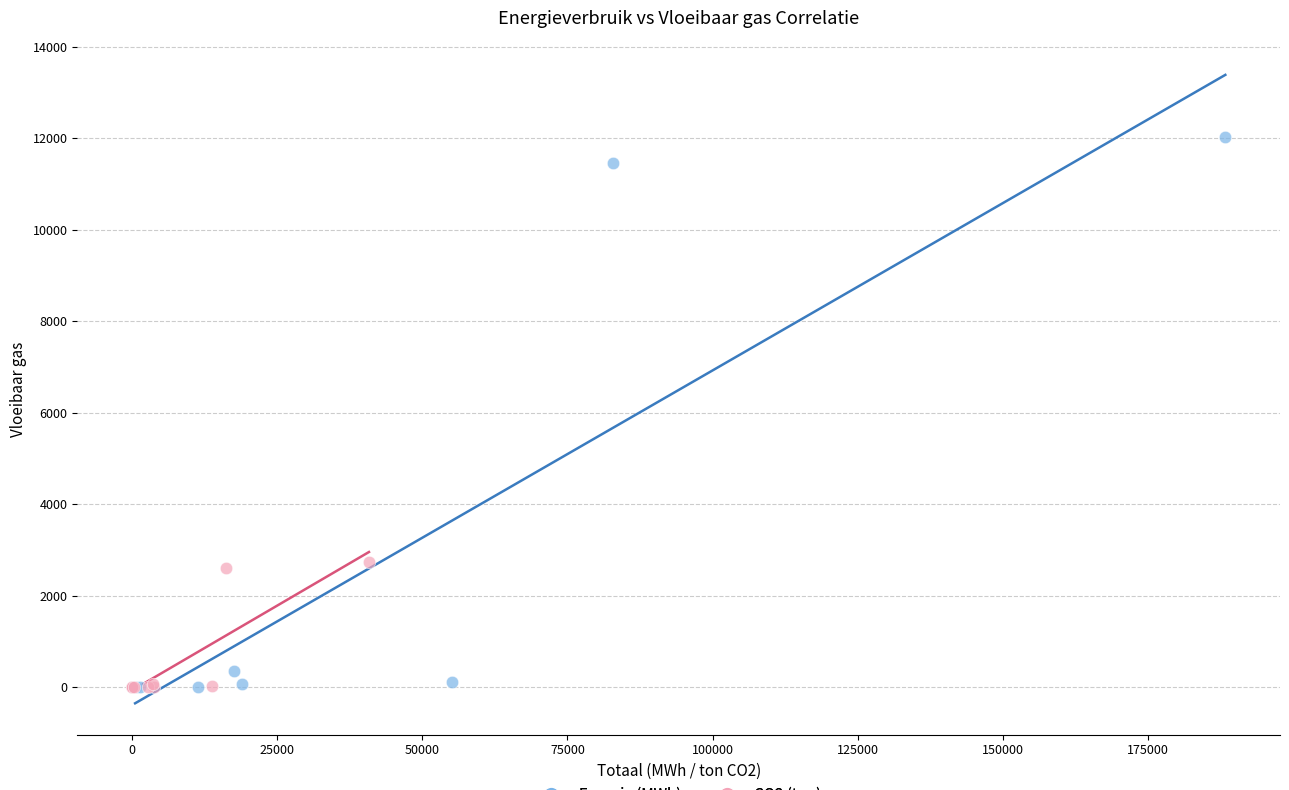

Which series contains the highest Y value?

Energie (MWh)